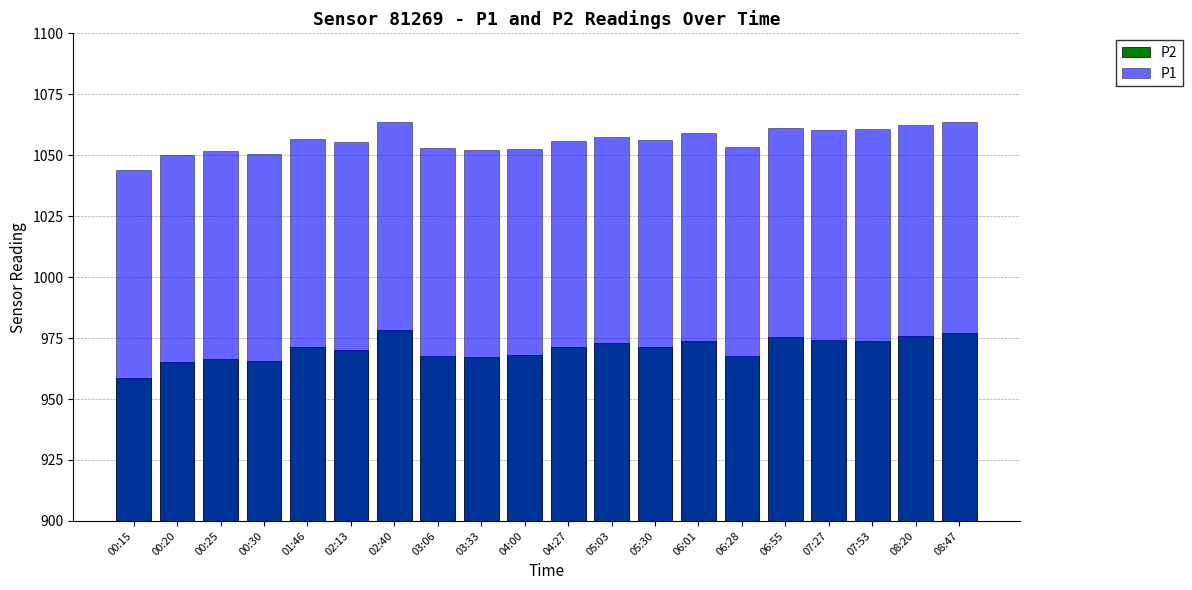

Between 08:20 and 08:47, which series saw the biggest shift?

P2